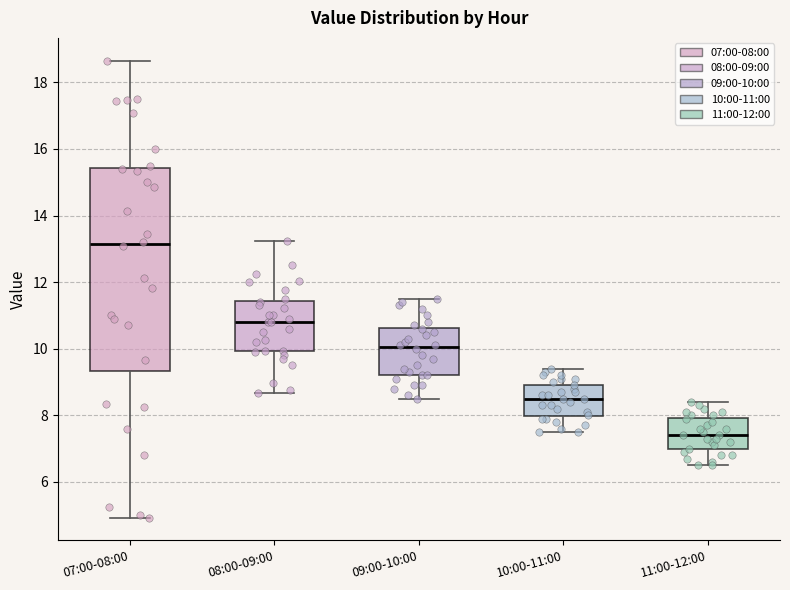

Reading left to right, read every box against the y-axis: the position of its median line, the range the box covers, and the ends of its whiskers. The values are not printed on the chart, so give them approximately, as read against the axis.

07:00-08:00: median 13.2, box 9.4 to 15.4, whiskers 5.0 to 18.6
08:00-09:00: median 10.8, box 10.0 to 11.4, whiskers 8.6 to 13.2
09:00-10:00: median 10.0, box 9.2 to 10.6, whiskers 8.6 to 11.6
10:00-11:00: median 8.6, box 8.0 to 9.0, whiskers 7.6 to 9.4
11:00-12:00: median 7.4, box 7.0 to 8.0, whiskers 6.6 to 8.4